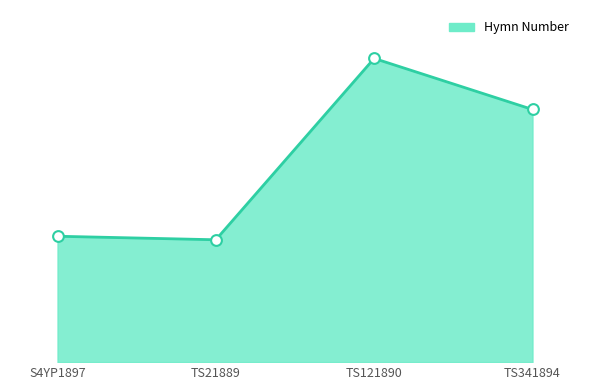

Which has a higher value, TS121890 or TS21889?

TS121890